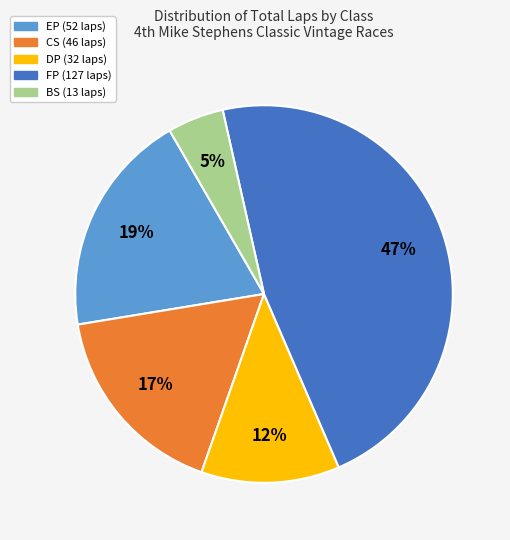

Does any single category account for the majority?

No